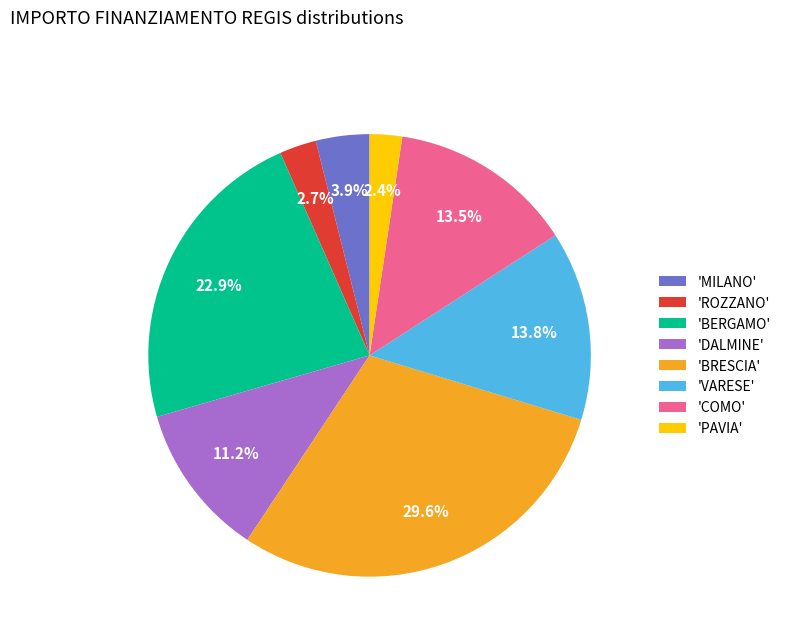

Combined, what portion of the pie is 'BRESCIA' and 'MILANO'?

33.5%